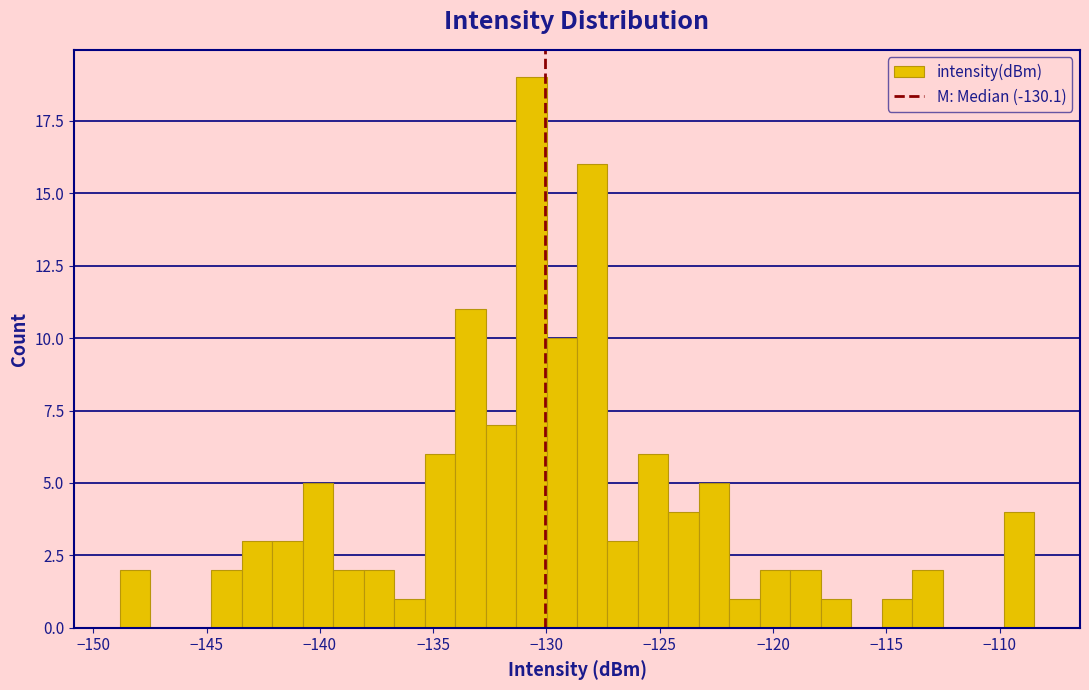

Around what value on the x-axis is the tallest bar? Give the approximate position of its centre, as read against the axis.

-130.5